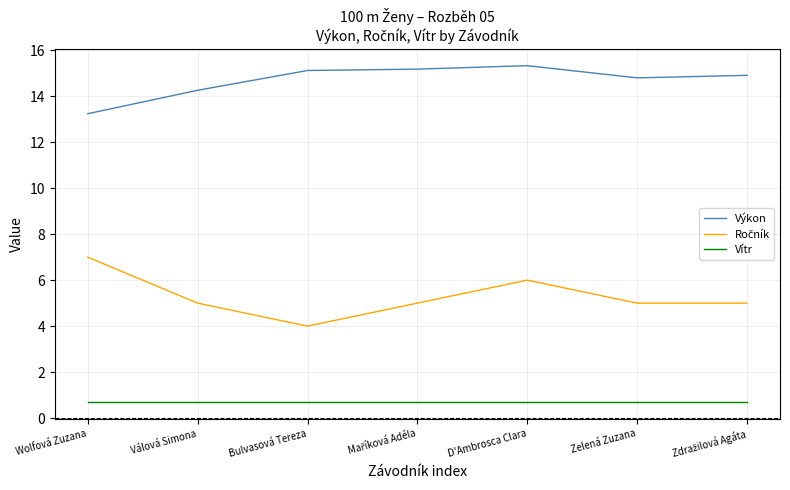

Which label corresponds to the largest value in the chart?

D'Ambrosca Clara